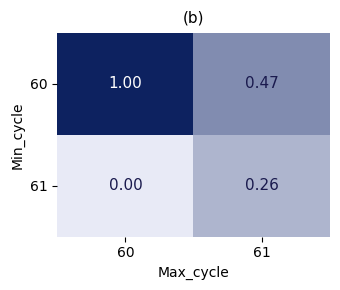

Is the value of 61 at 60 greater than the value of 60 at 60?

No